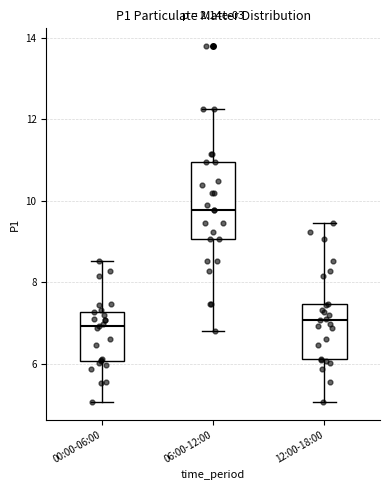

Reading left to right, read every box against the y-axis: the position of its median line, the range the box covers, and the ends of its whiskers. The values are not printed on the chart, so give them approximately, as read against the axis.

00:00-06:00: median 7.0, box 6.0 to 7.2, whiskers 5.0 to 8.6
06:00-12:00: median 9.8, box 9.0 to 11.0, whiskers 6.8 to 12.2
12:00-18:00: median 7.0, box 6.2 to 7.4, whiskers 5.0 to 9.4